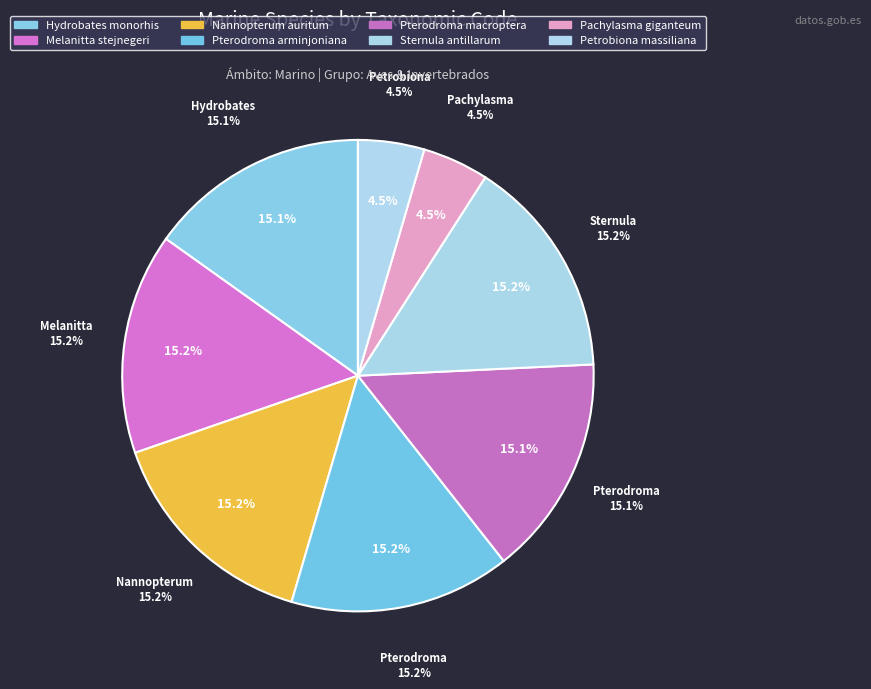

How many slices are in this pie chart?

8